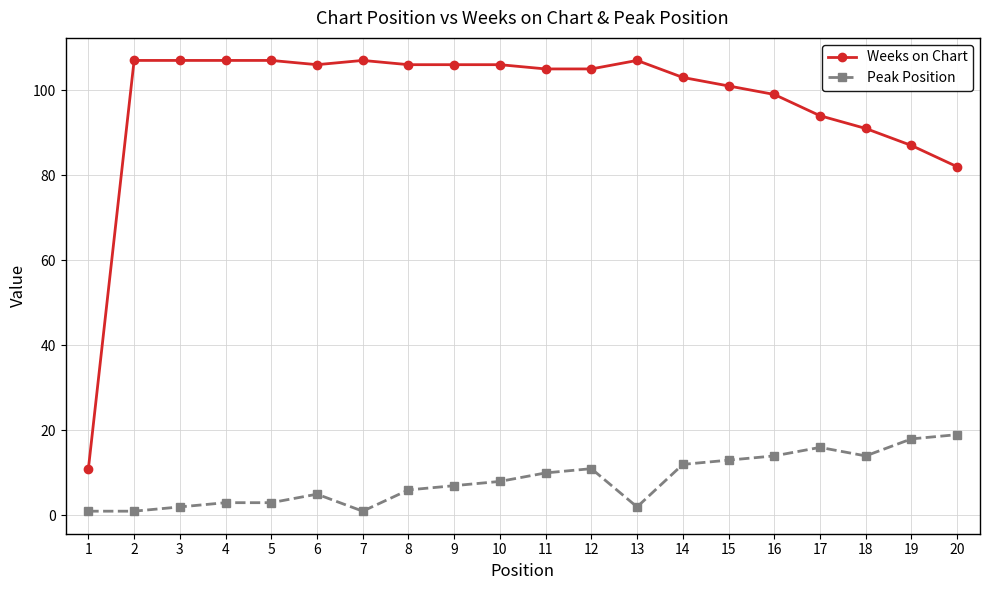

What is the maximum value shown in the chart?

107